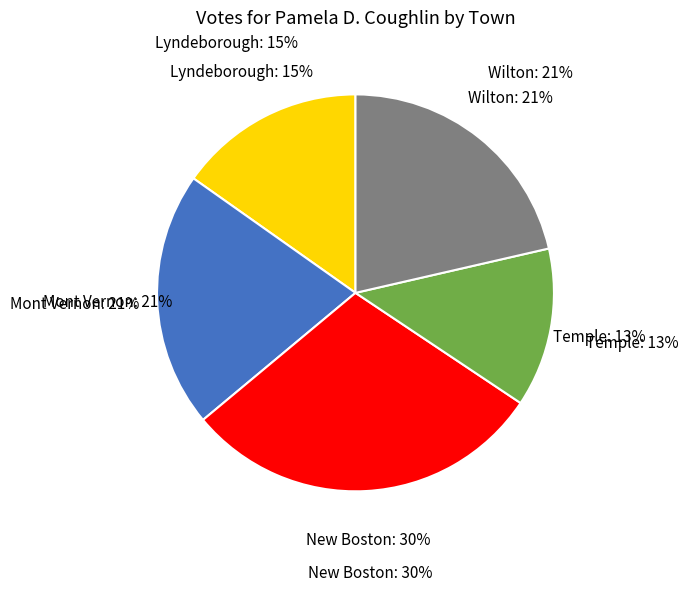

To the nearest percent, what is the difference between the largest and smallest slice percentages?

17%